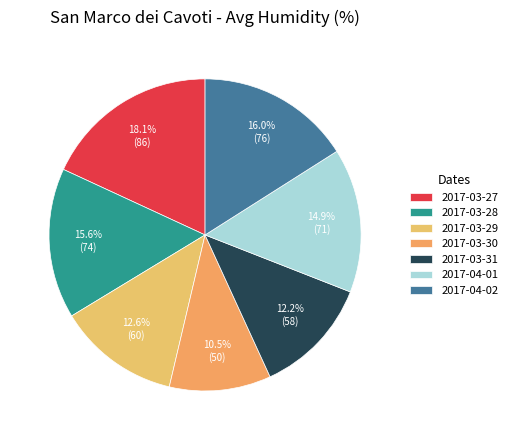

True or false: 2017-03-31 accounts for 1% of the total.

False